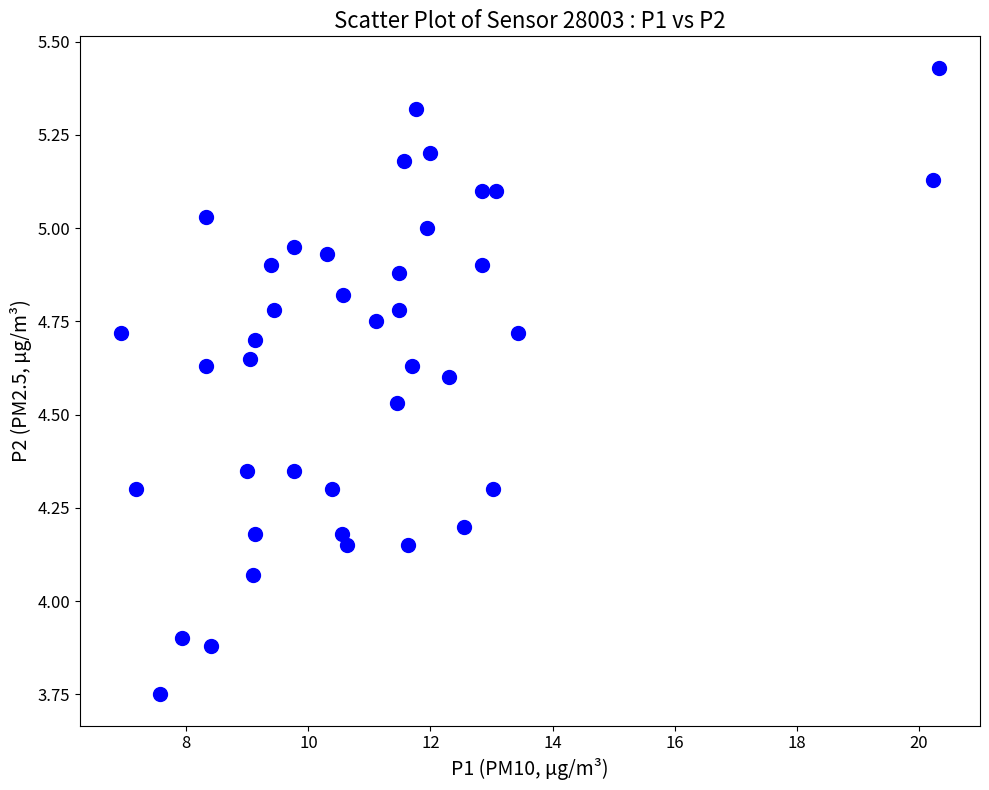

What is the range of Y values (max minus min)?

1.7